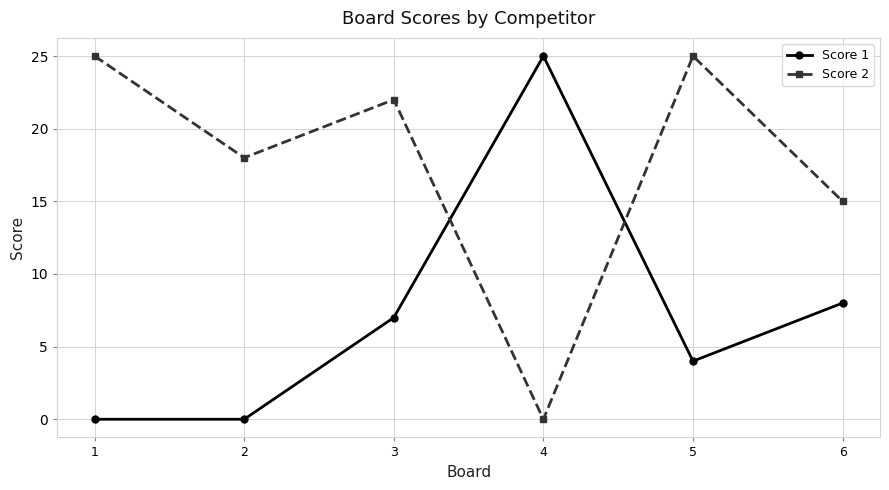

How many times do Score 1 and Score 2 cross each other?

2